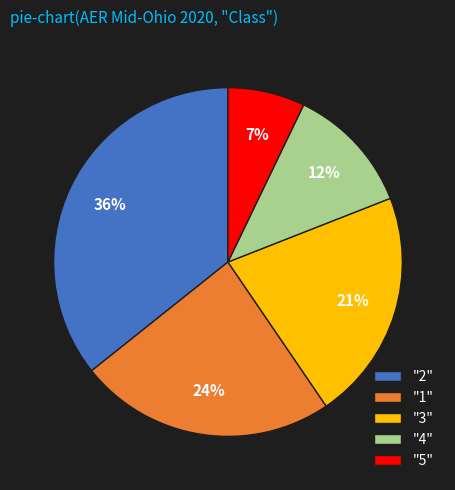

Combined, do "2" and "5" account for over 50%?

No